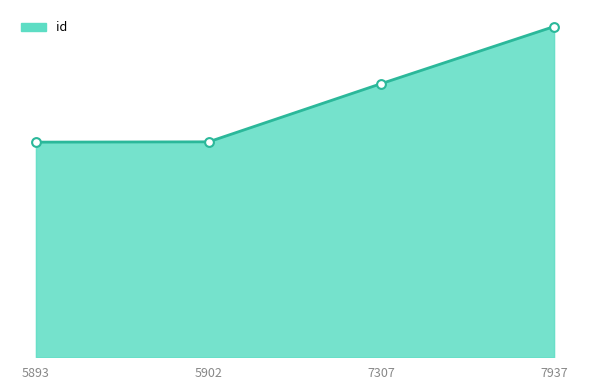

What is the ratio of the value at 5902 to the value at 7307?

0.8